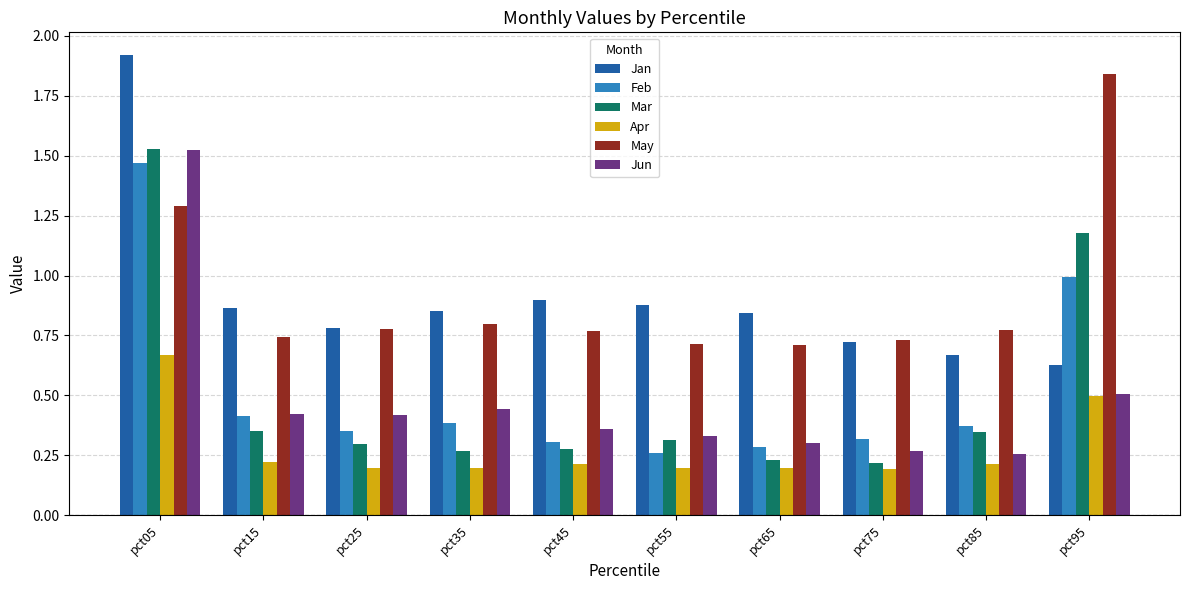

What is the total value across all series at pct45?

2.8